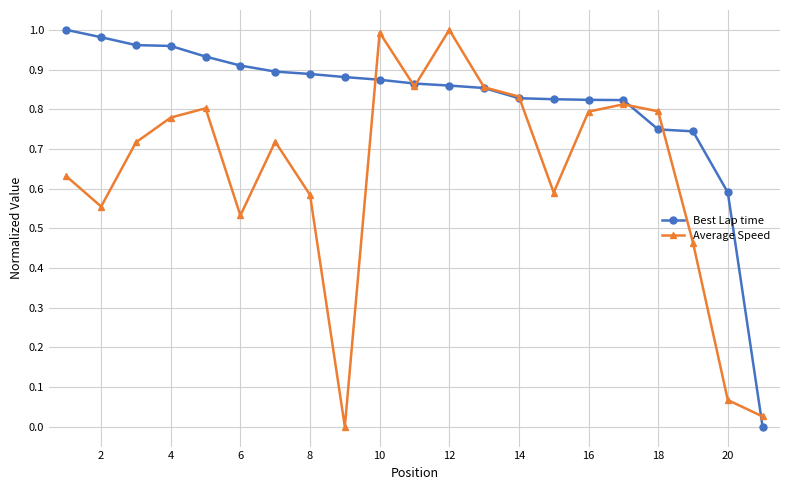

Which series has the largest total across all categories?

Best Lap time